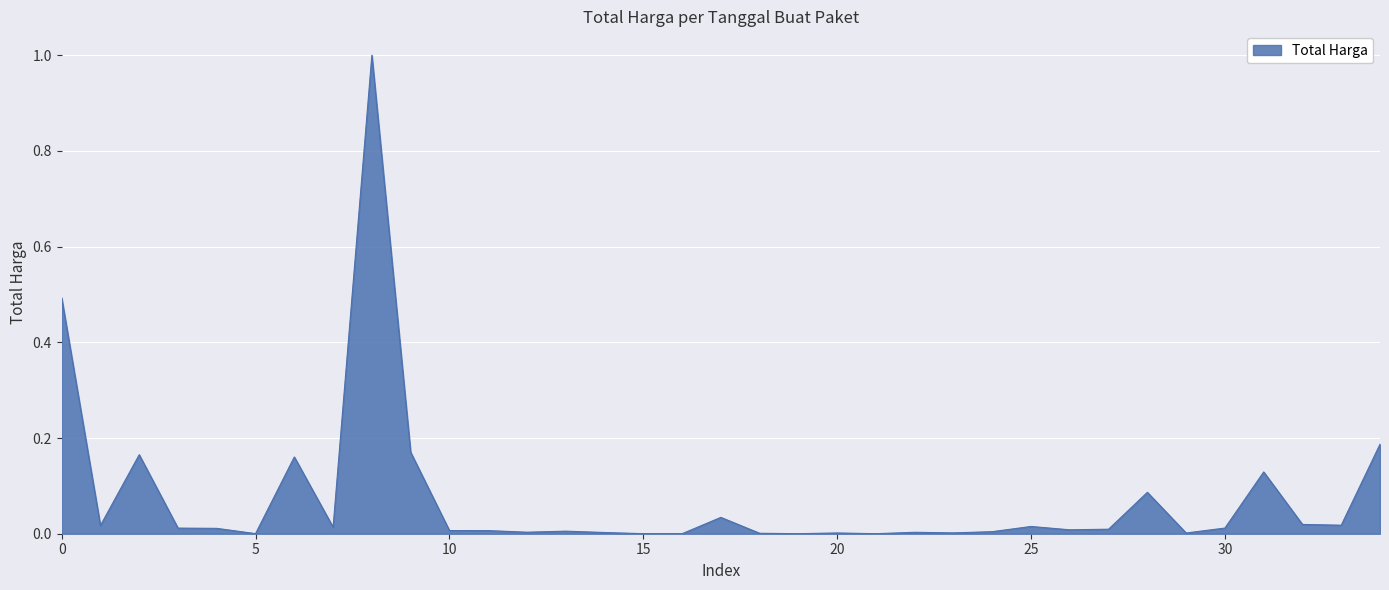

What is the difference between the maximum and minimum values?

1.0